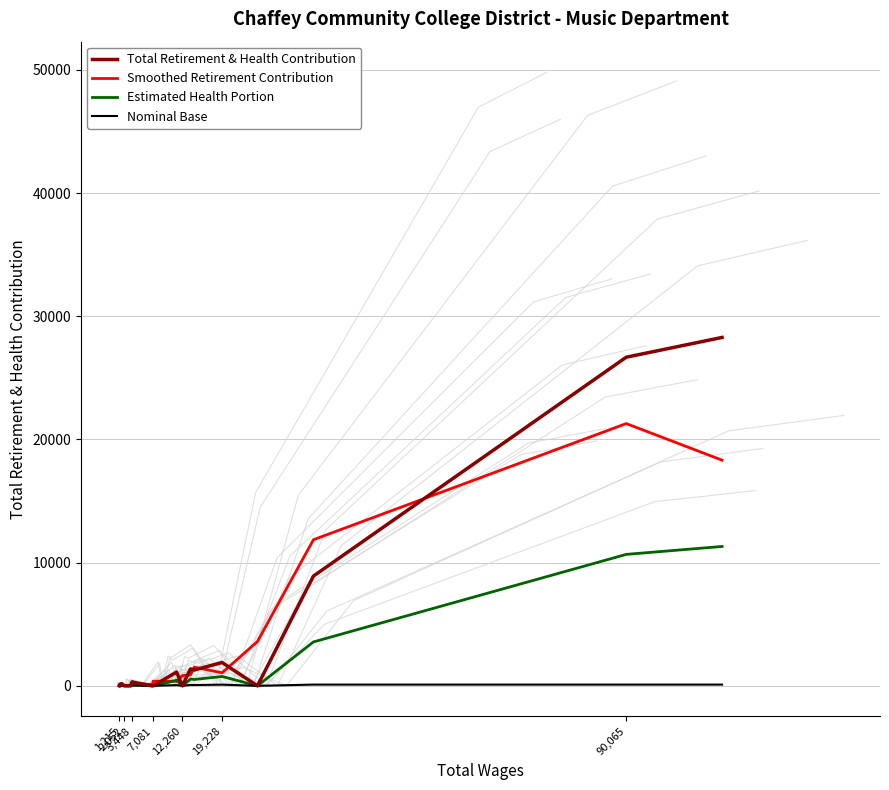

True or false: Estimated Health Portion has more than 2 points higher than both neighbors.

True